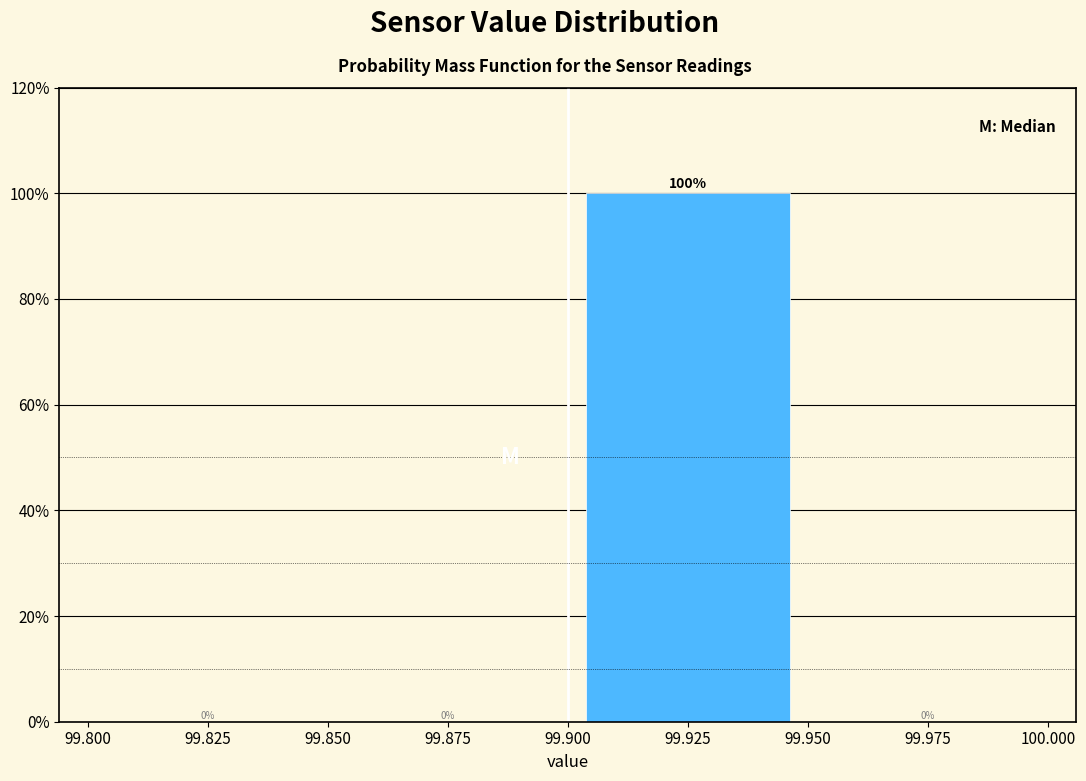

Reading left to right, transcribe this chart: for each bar, give the range it covers on the x-axis and its height.

99.800 to 99.850: 0
99.850 to 99.900: 0
99.900 to 99.950: 100
99.950 to 100.000: 0